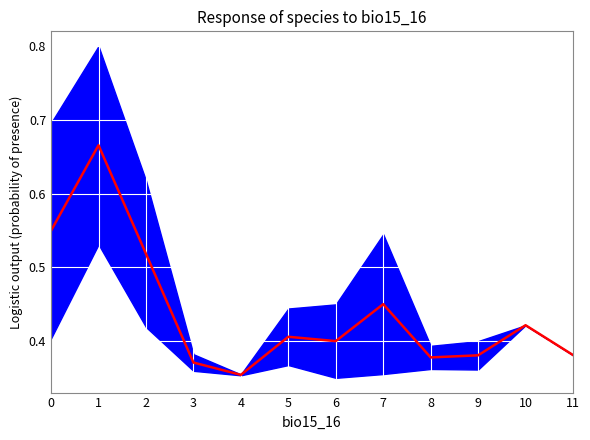

Reading left to right, list all the values displayed in this chart.

0=0.5	1=0.7	2=0.5	3=0.4	4=0.4	5=0.4	6=0.4	7=0.4	8=0.4	9=0.4	10=0.4	11=0.4